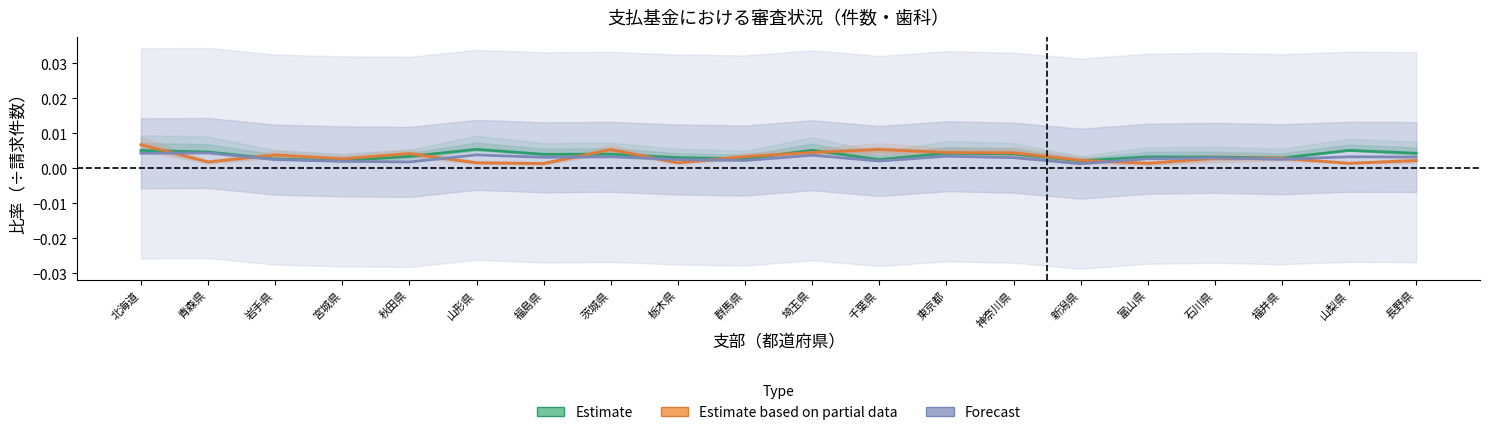

Between 青森県 and 栃木県, which series saw the biggest shift?

Forecast